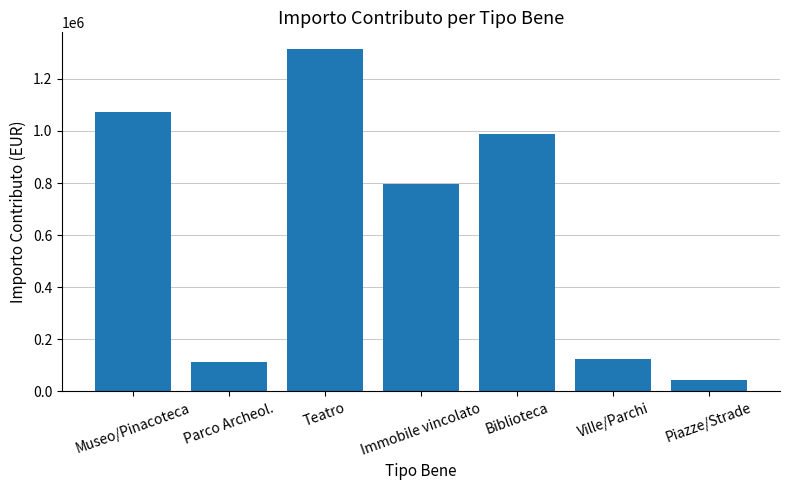

How many categories are shown in the chart?

7